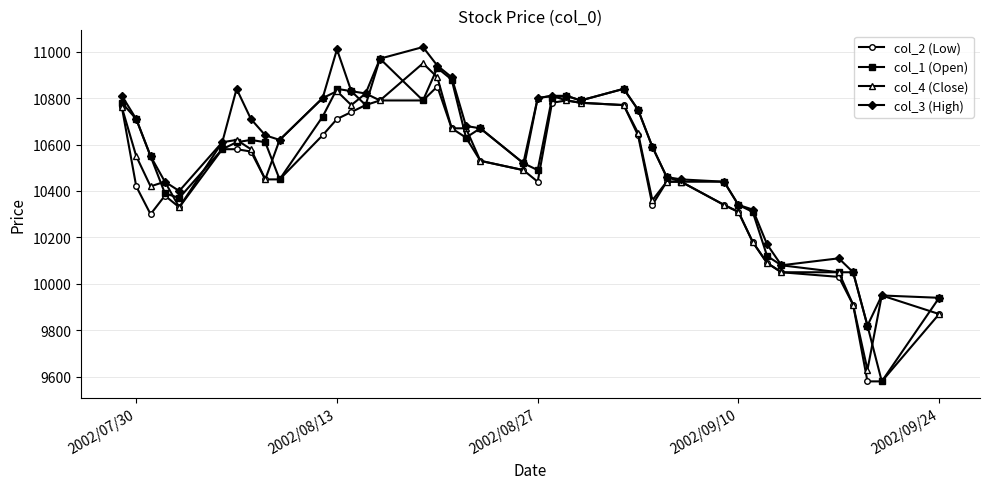

Which series has the widest spread of values?

col_1 (Open)